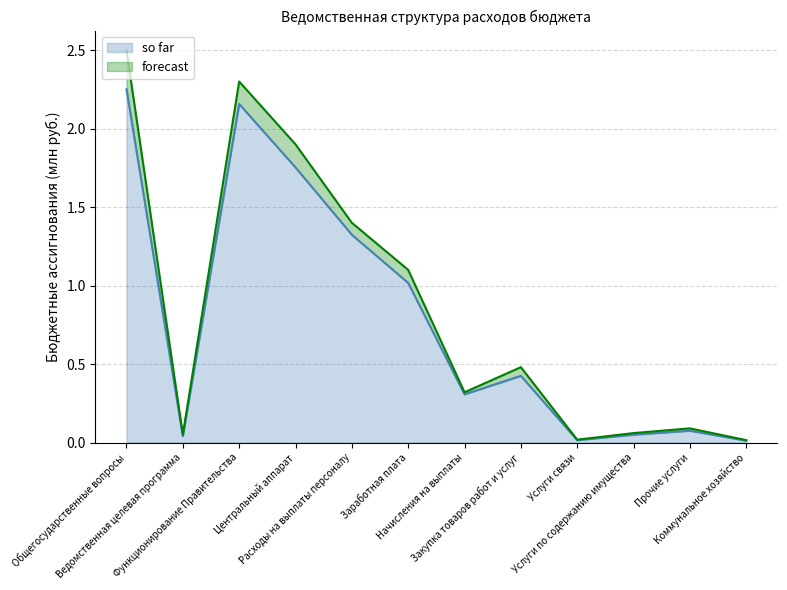

Reading right to left, extract all data points from this chart.

so far: 0.0	0.1	0.1	0.0	0.4	0.3	1.0	1.3	1.8	2.2	0.0	2.3
forecast: 0.0	0.1	0.1	0.0	0.5	0.3	1.1	1.4	1.9	2.3	0.1	2.5